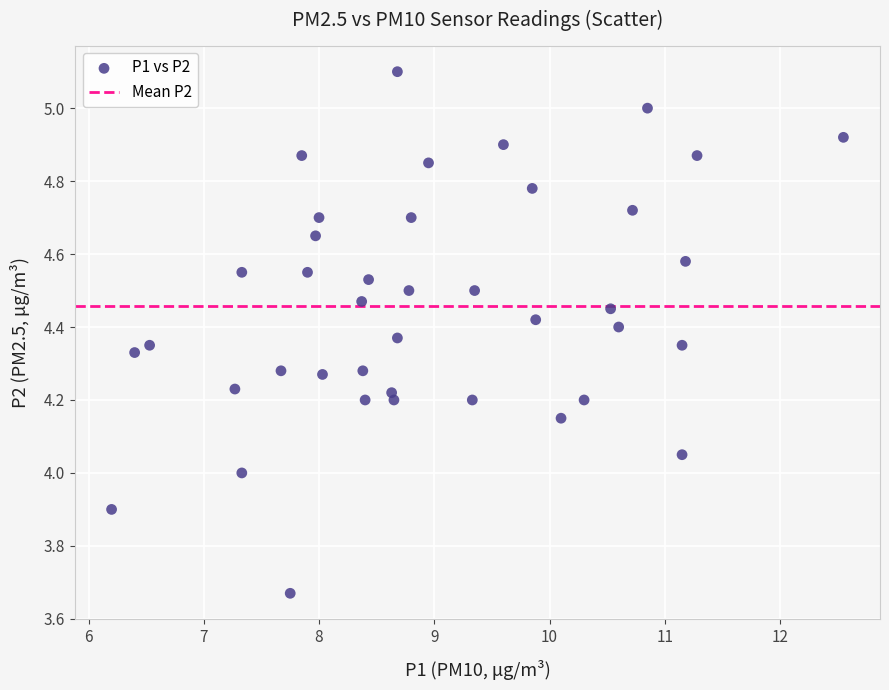

What is the range of X values (max minus min)?

6.4